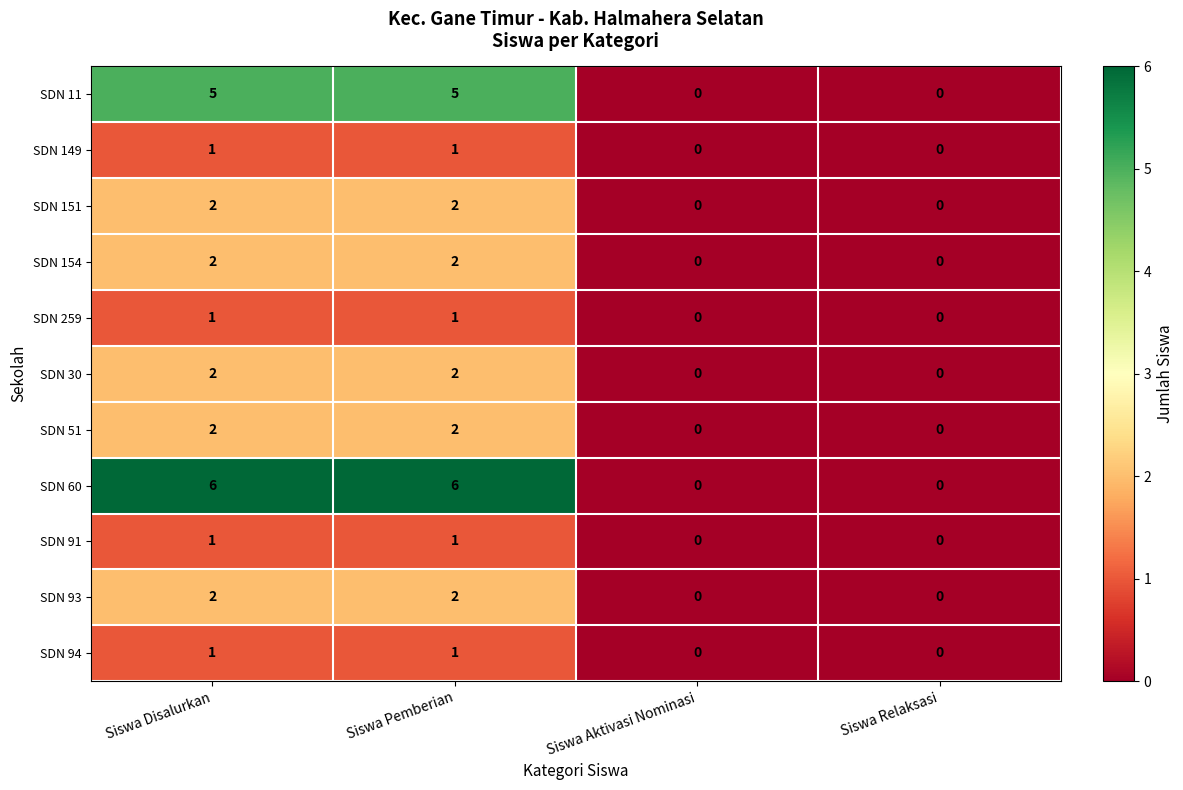

What is the sum of the SDN 11 values at Siswa Pemberian and Siswa Relaksasi?

5